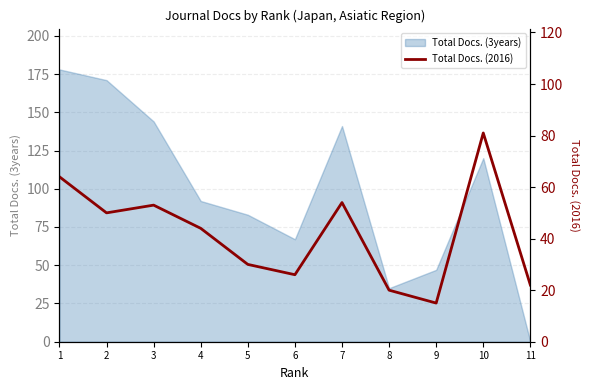

How many points are lower than both their immediate neighbors (excluding endpoints)?

3